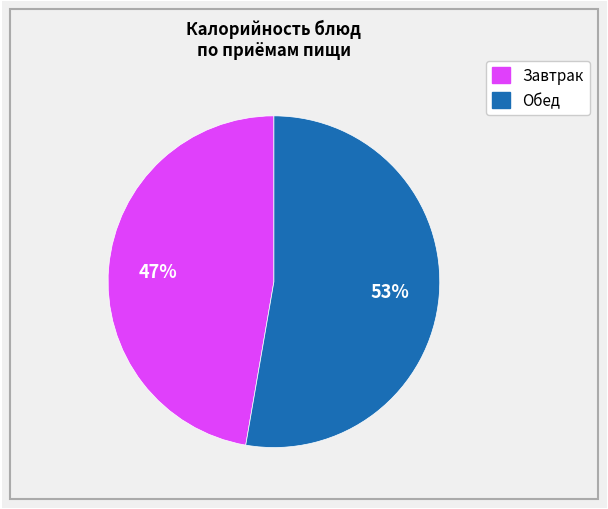

Is there any slice that represents more than half of the pie?

Yes